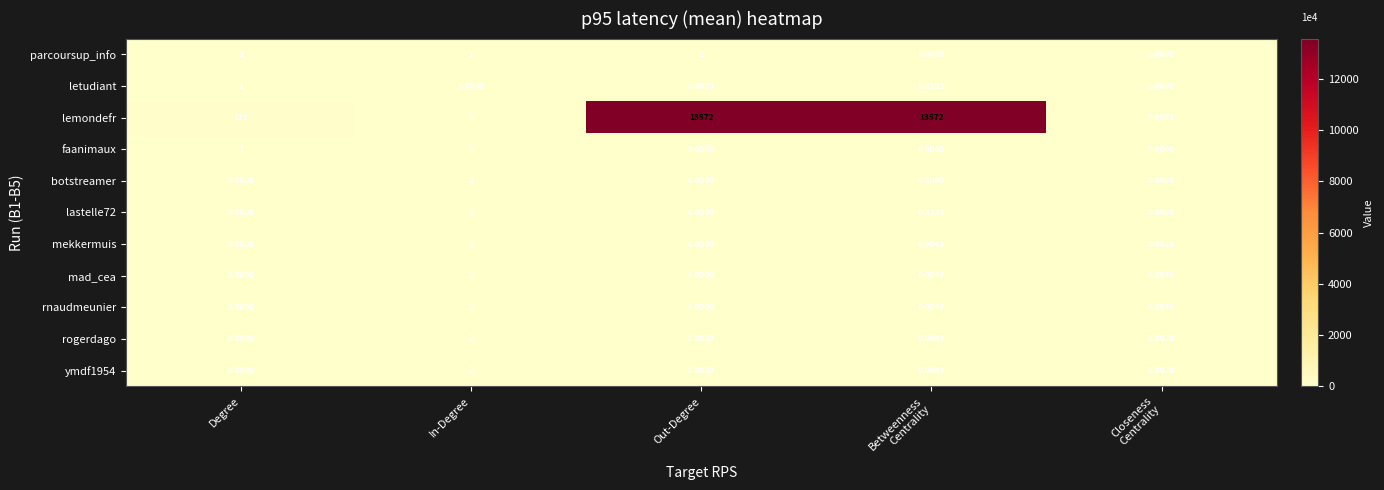

How many distinct data groups are displayed?

11